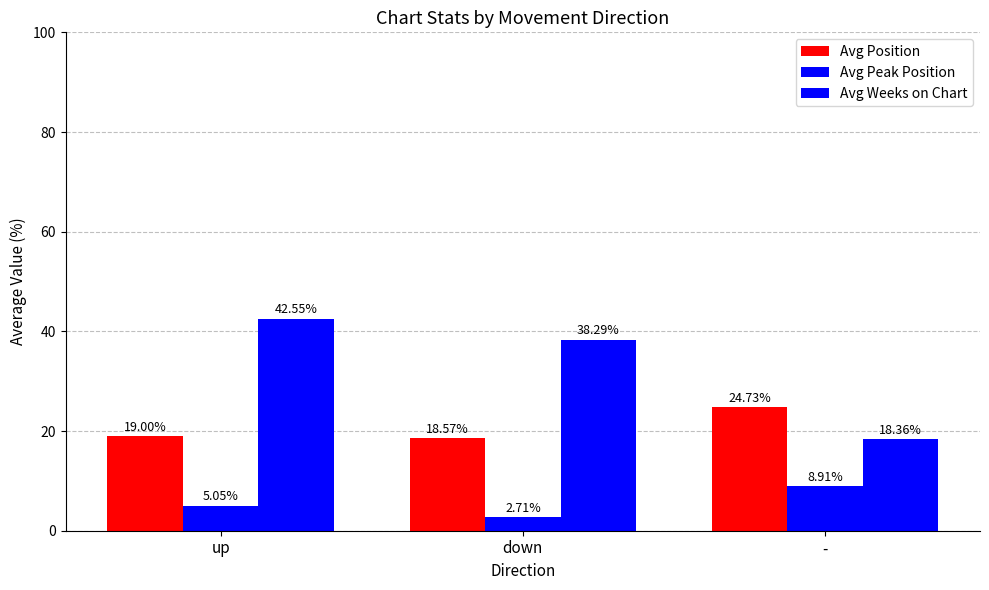

True or false: Avg Position has a value of 9.0 at up.

False